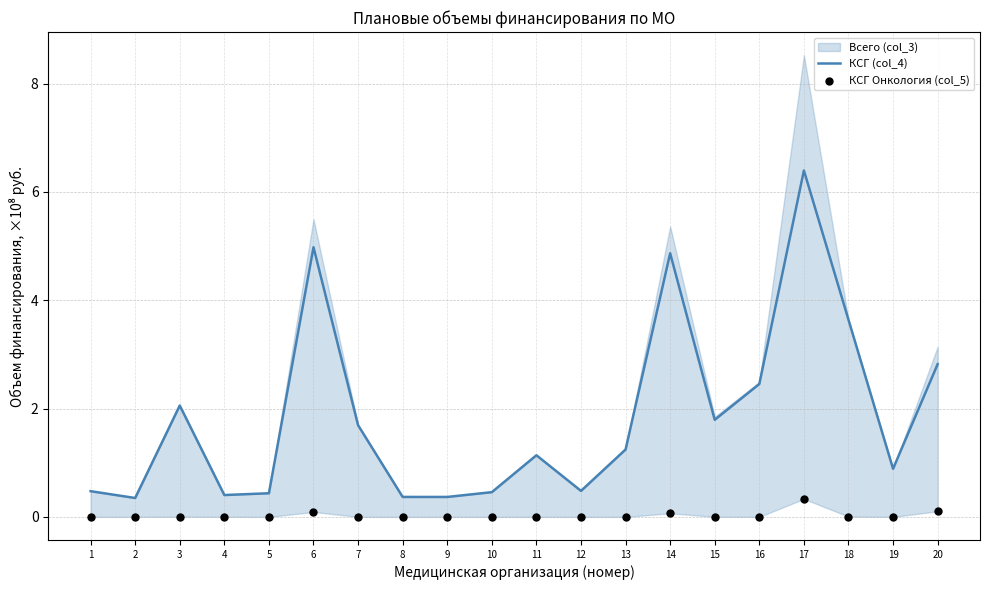

Which series reaches the maximum Y coordinate?

КСГ (col_4)